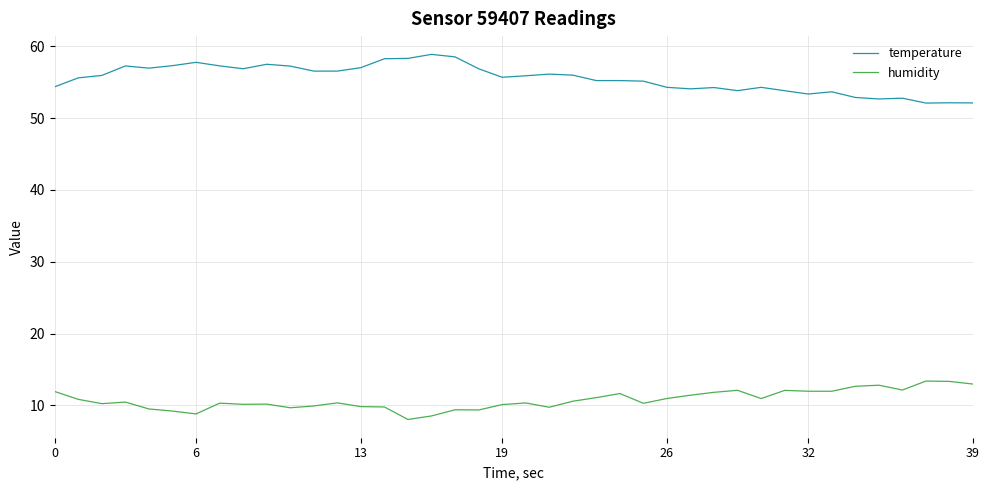

Which series has the largest total across all categories?

temperature